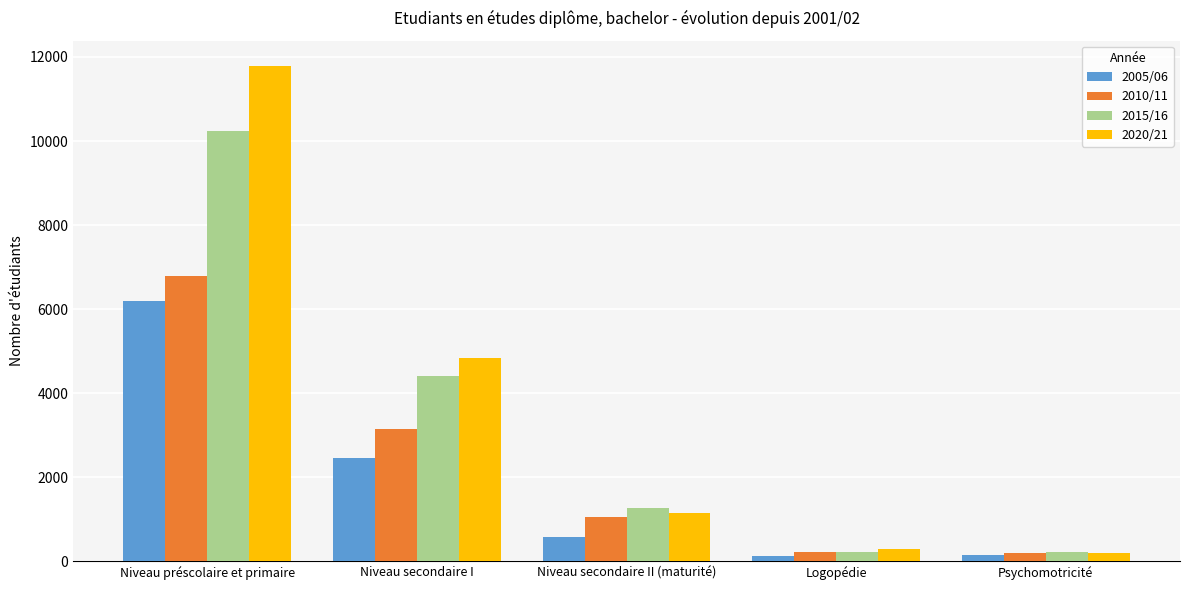

What is the total value across all series at Niveau secondaire II (maturité)?

4027